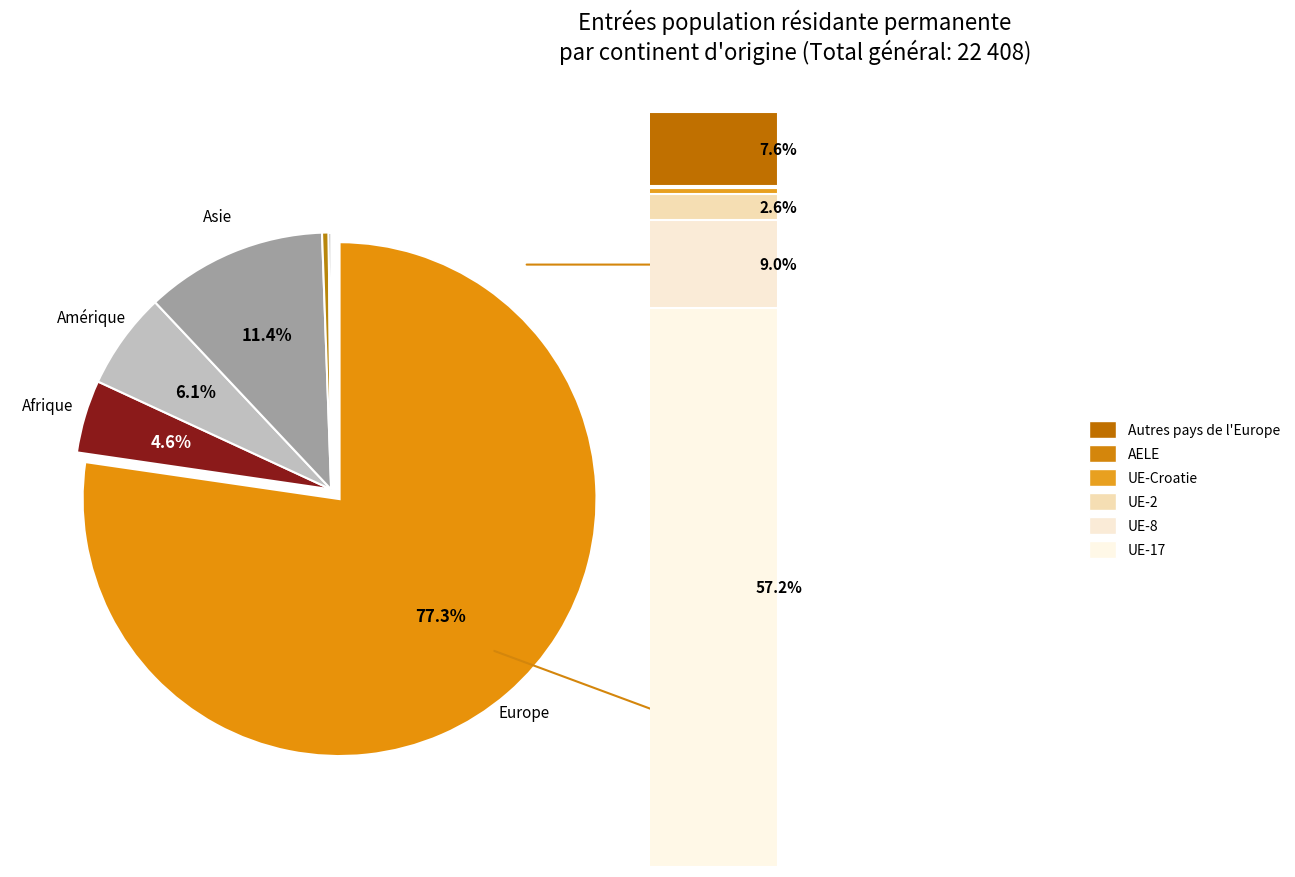

To the nearest percent, what is the average slice percentage?

17%